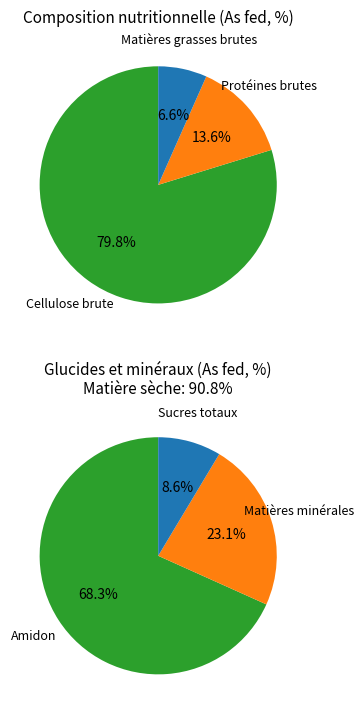

The Cellulose brute slice represents 41% of the pie. True or false?

False